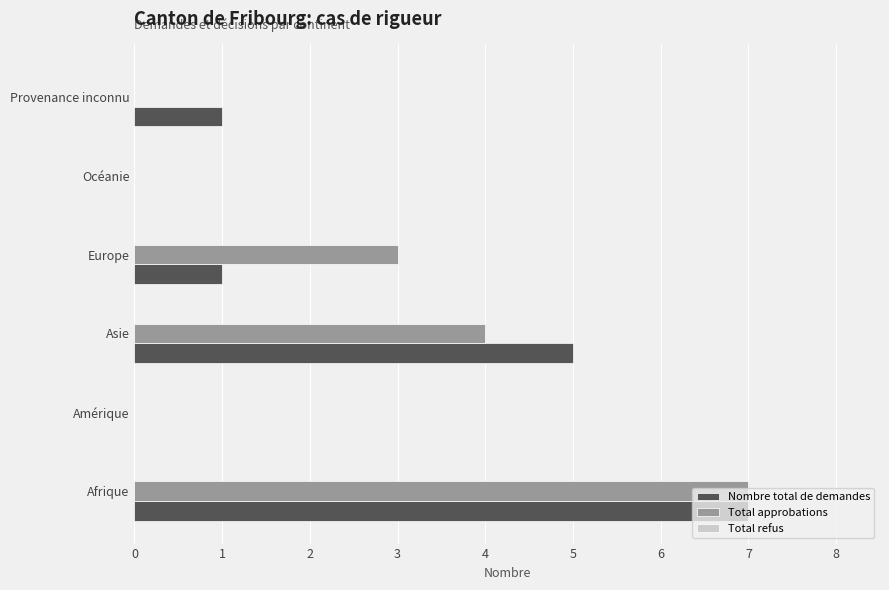

At which category does the chart reach its peak across all series?

Afrique